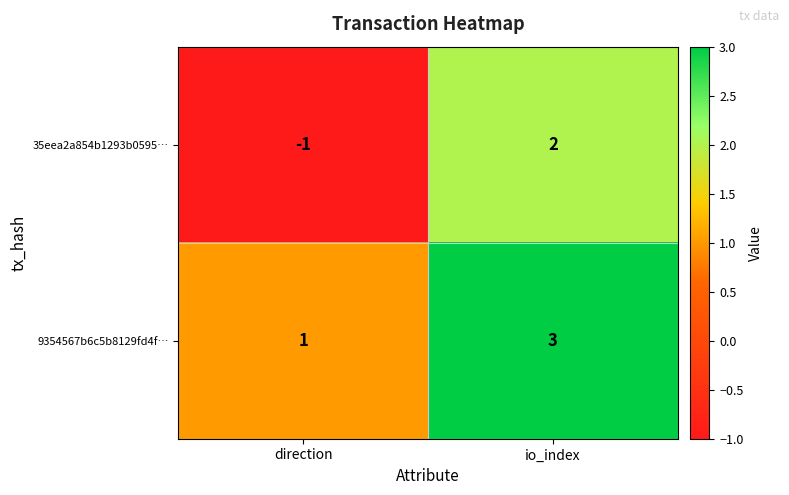

What is the total value across all series at io_index?

5